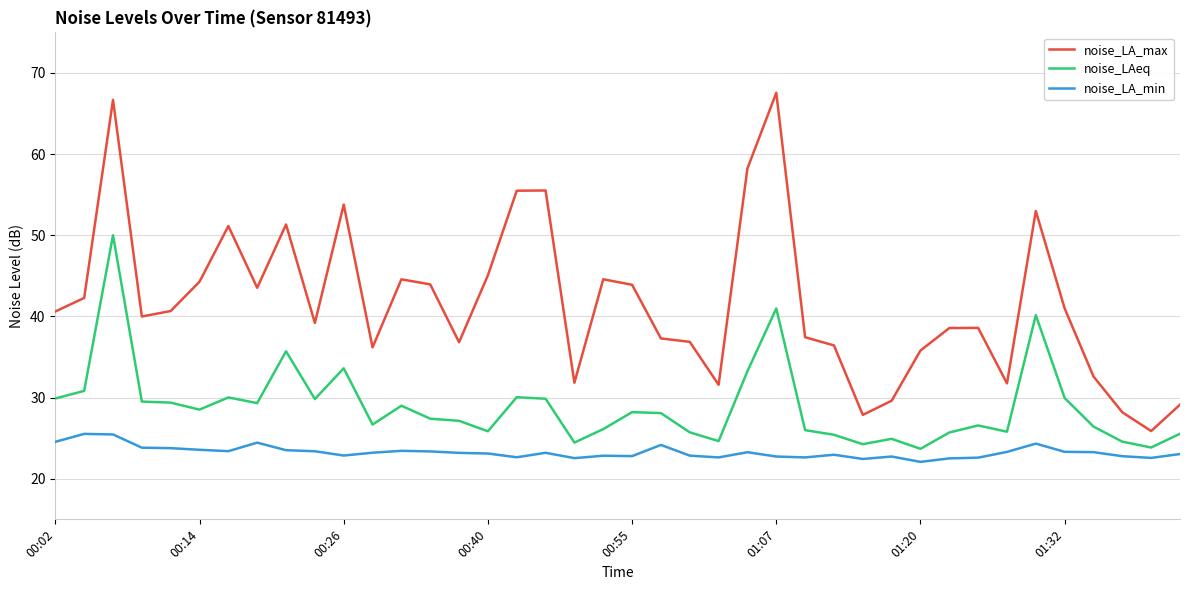

Which series has the widest spread of values?

noise_LA_max